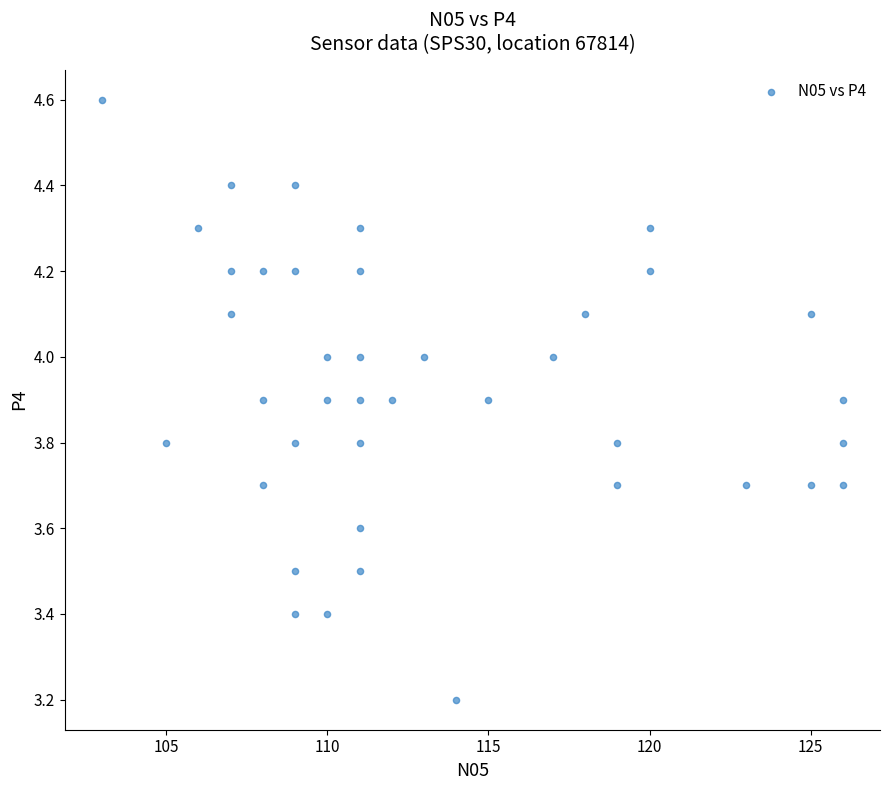

What Y value in the scatter plot is closest to 3?

3.2